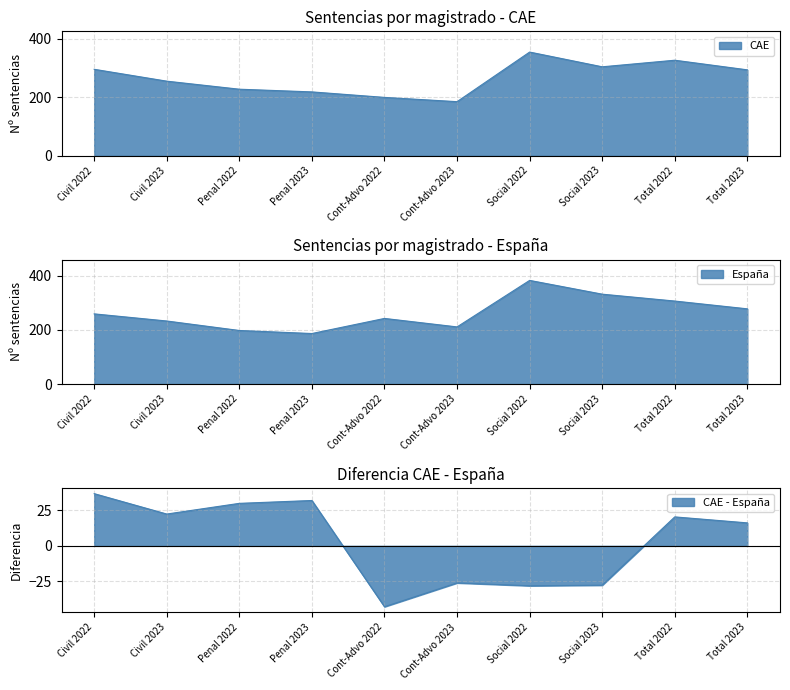

Which series has the largest total across all categories?

CAE